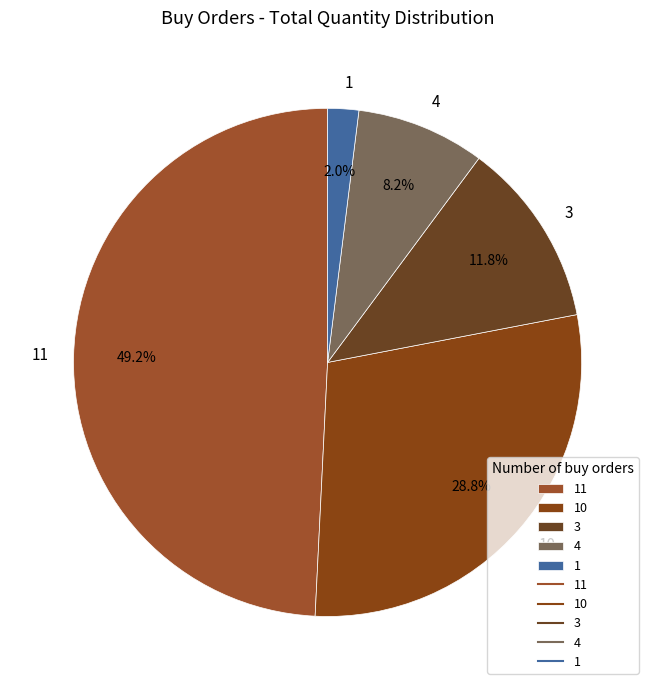

Is it true that 10 is 29% of the pie?

True